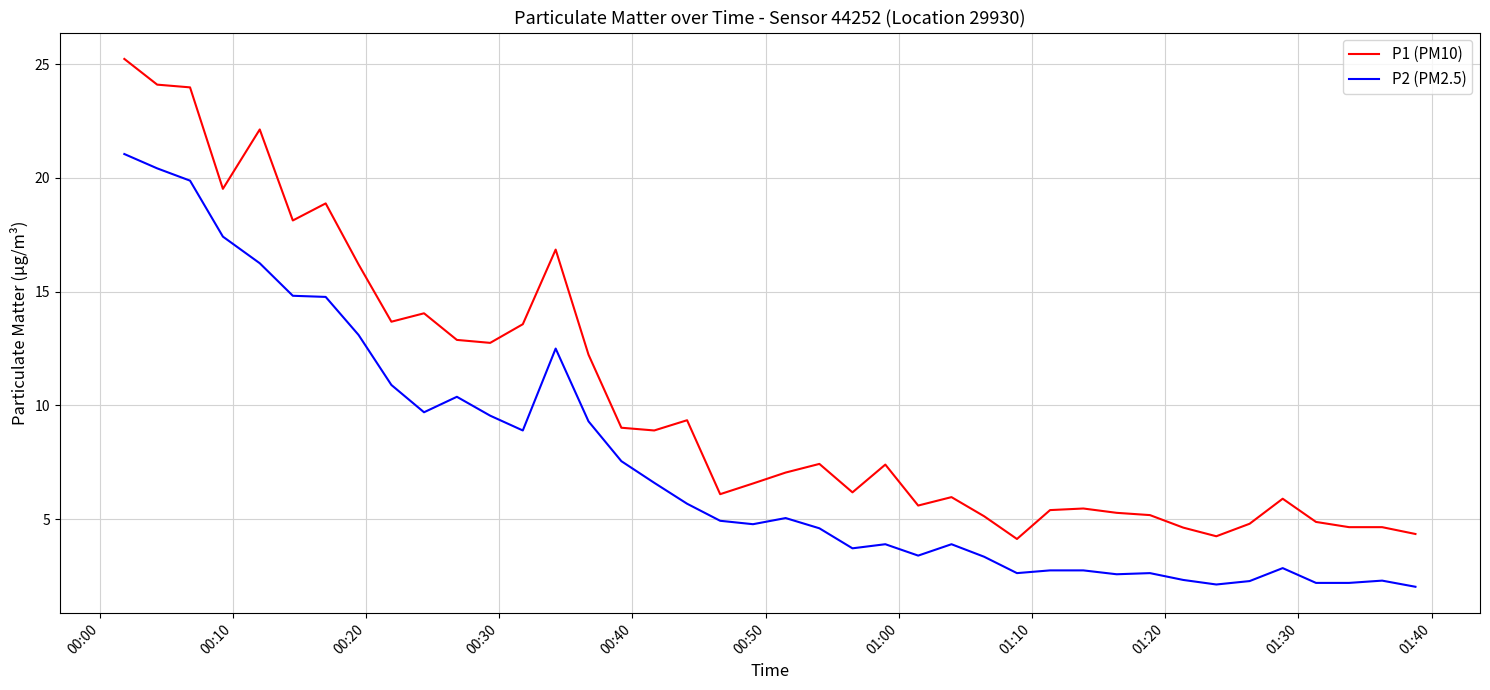

What is the average value of the P2 (PM2.5) series?

7.5